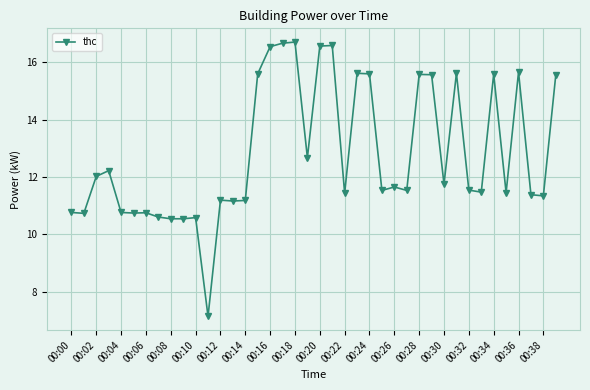

True or false: the data has more than 1 interior local peaks.

True